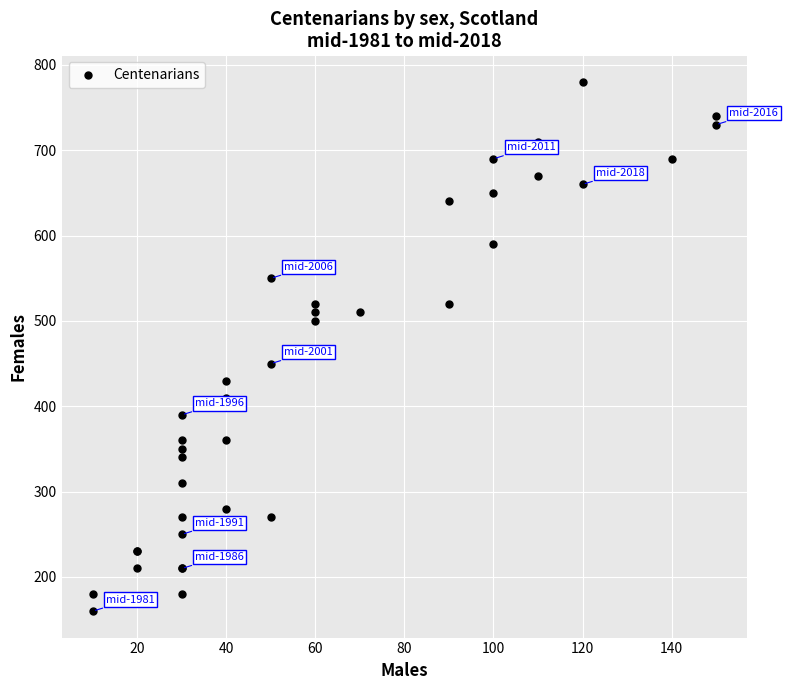

What Y value in the scatter plot is closest to 470?

450